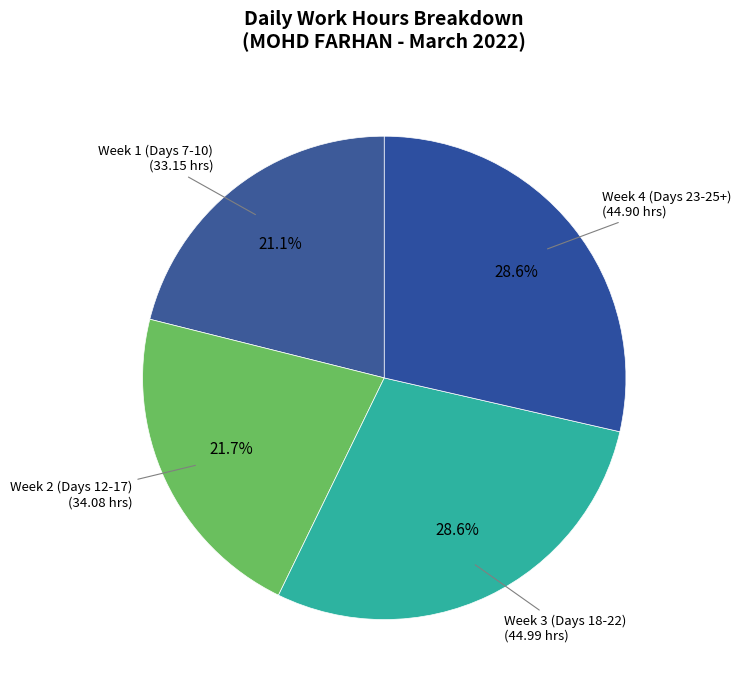

Which has a higher value, Week 3 (Days 18-22) or Week 1 (Days 7-10)?

Week 3 (Days 18-22)